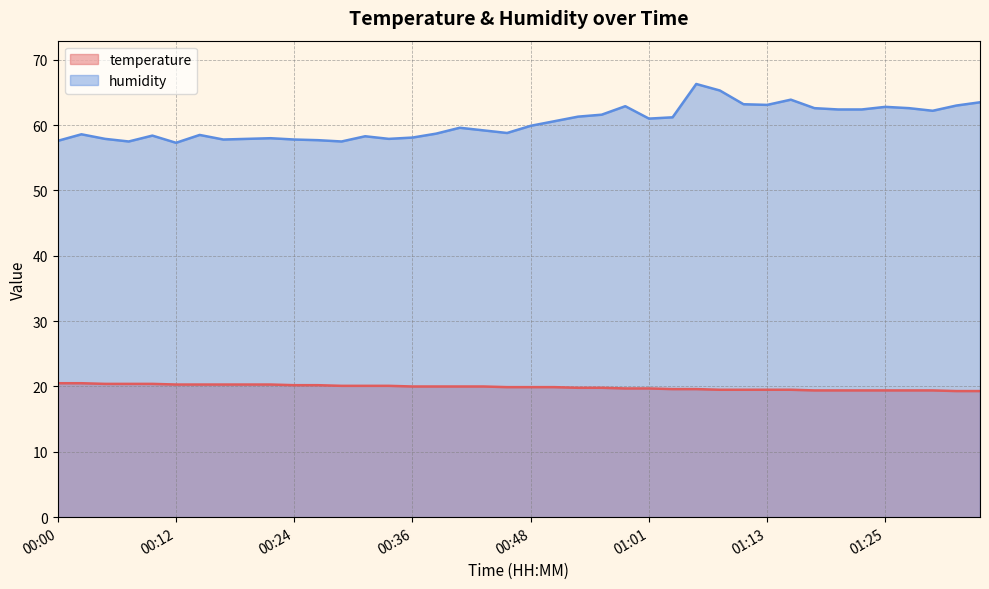

Which series changed the most between 00:00 and 23?

humidity